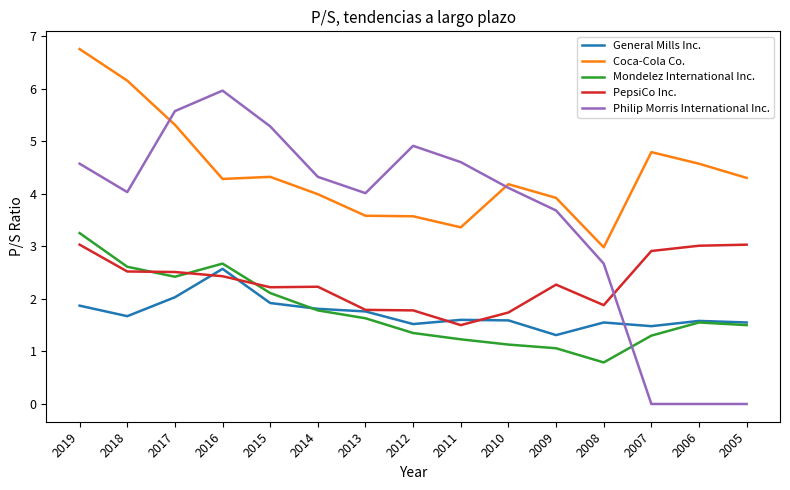

True or false: Philip Morris International Inc. has more than 1 interior local peaks.

True